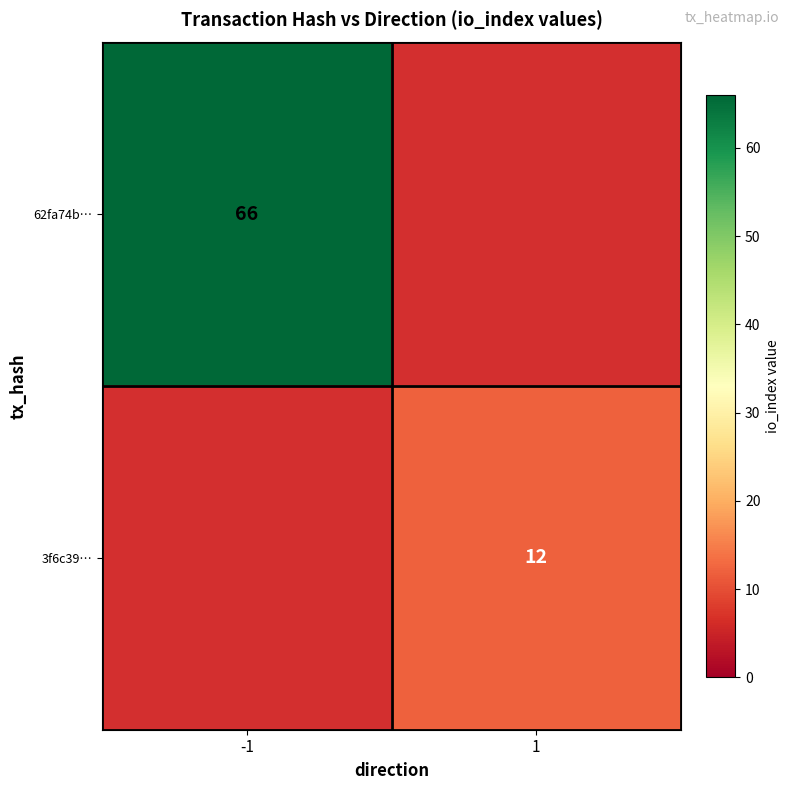

At how many categories does at least one series exceed 53?

1